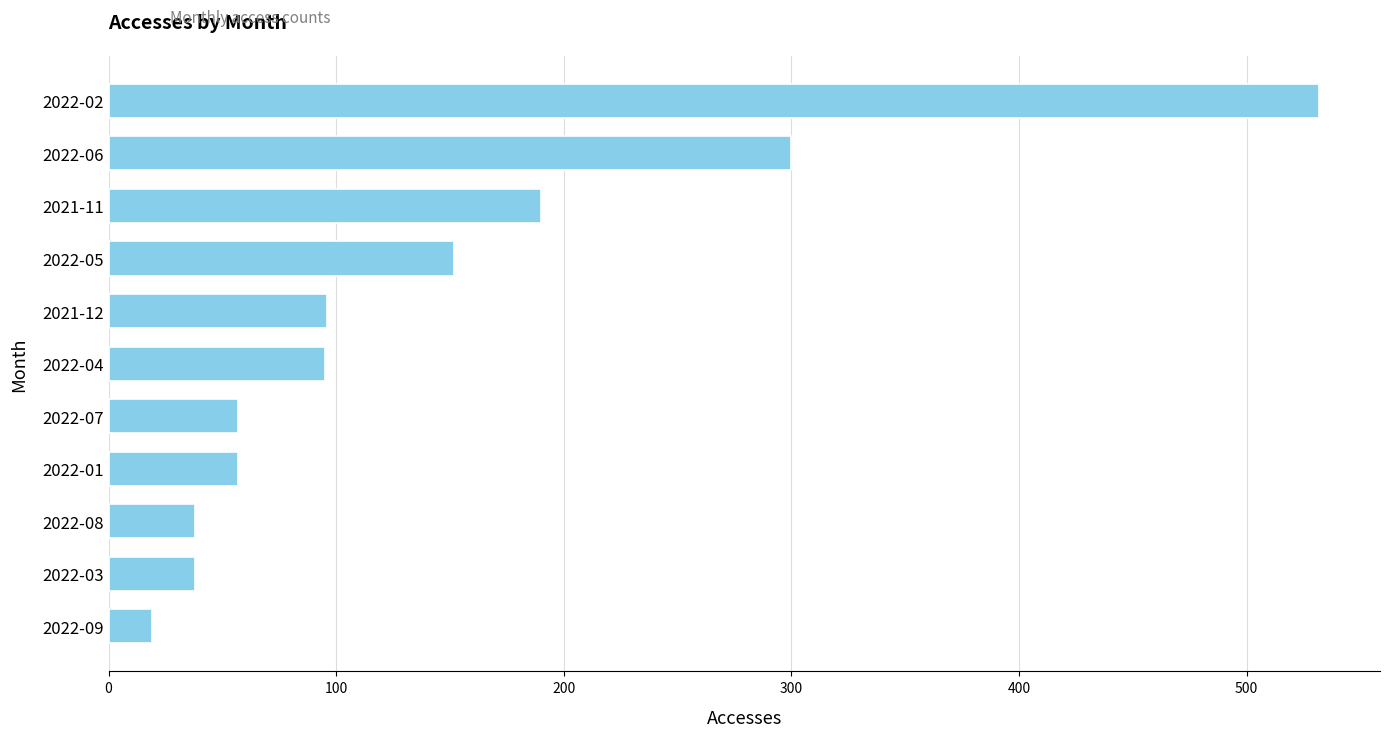

Which has a higher value, 2022-02 or 2021-12?

2022-02